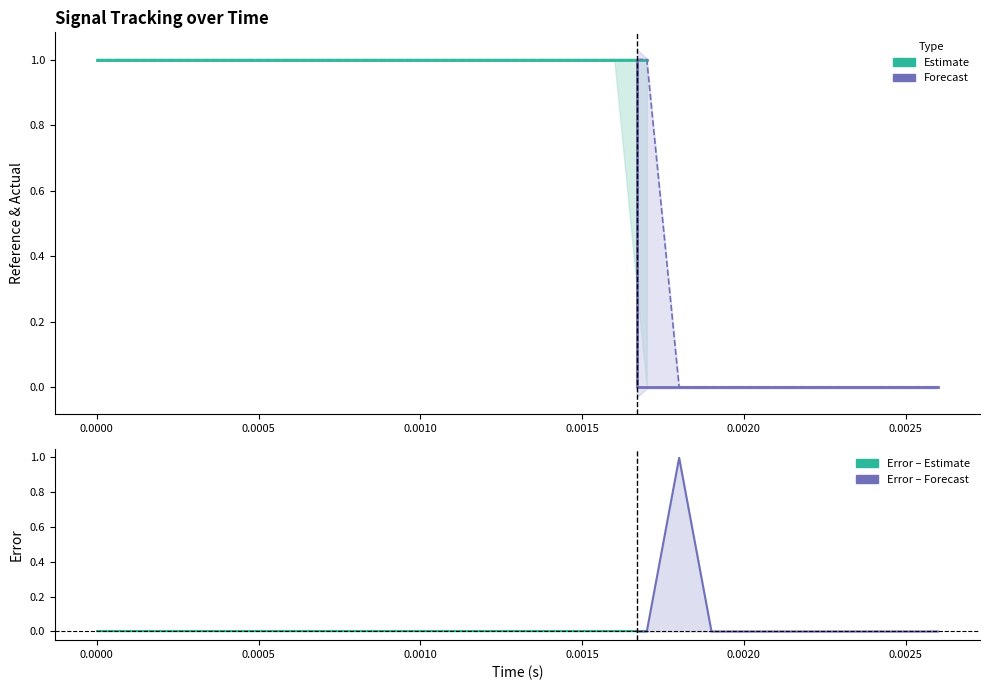

Is it true that reference equals 1.0 at 1?

True